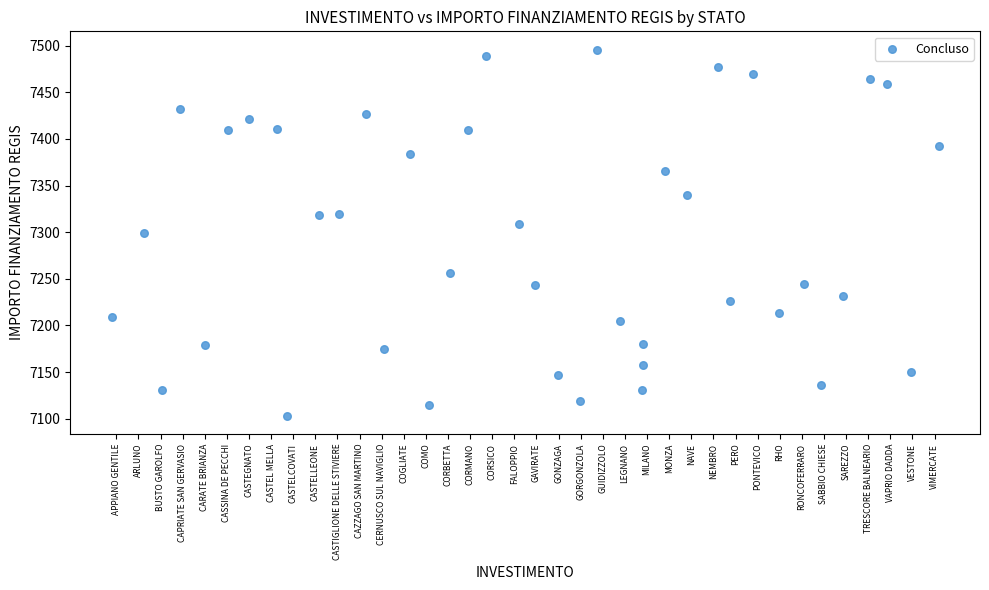

What is the range of Y values (max minus min)?

392.5